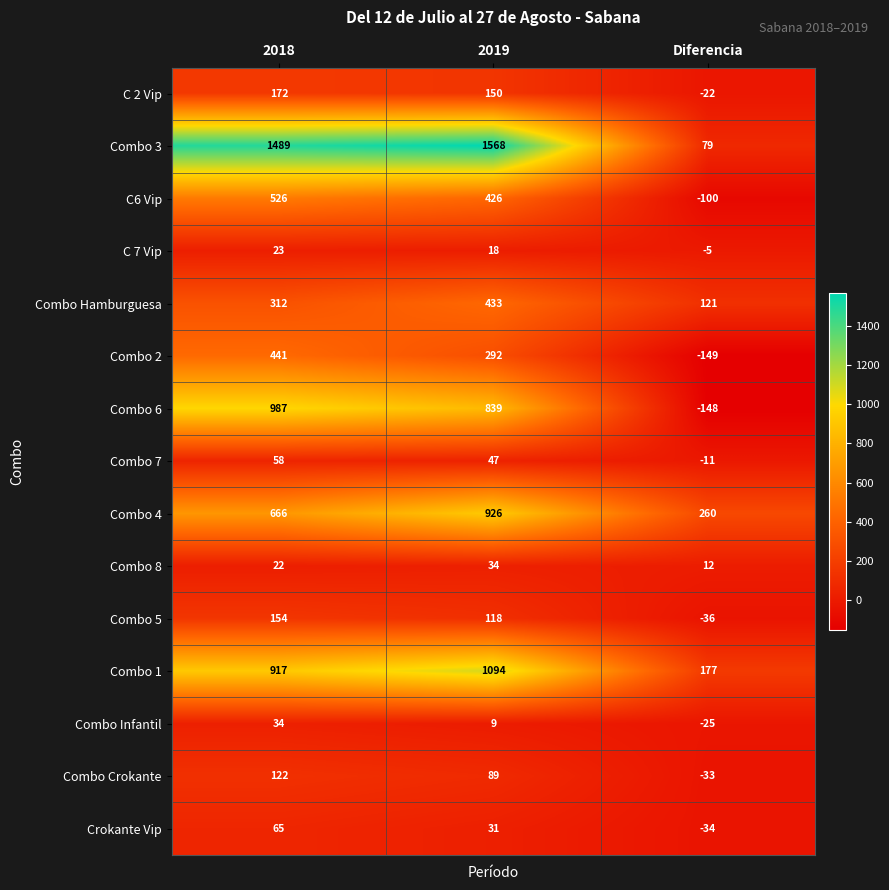

Rank the series at Diferencia from lowest to highest value.

Combo 2, Combo 6, C6 Vip, Combo 5, Crokante Vip, Combo Crokante, Combo Infantil, C 2 Vip, Combo 7, C 7 Vip, Combo 8, Combo 3, Combo Hamburguesa, Combo 1, Combo 4